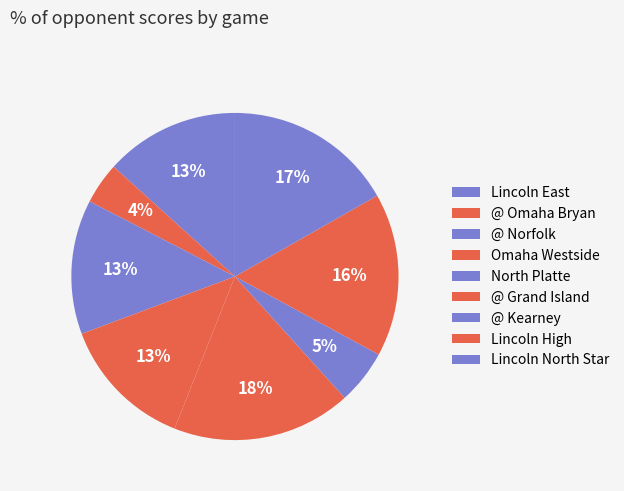

How many slices are in this pie chart?

9